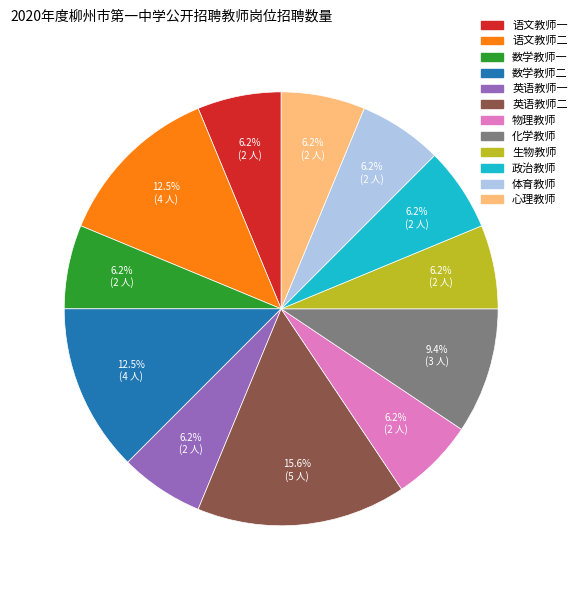

Is the sum of 物理教师 and 数学教师一 greater than half?

No